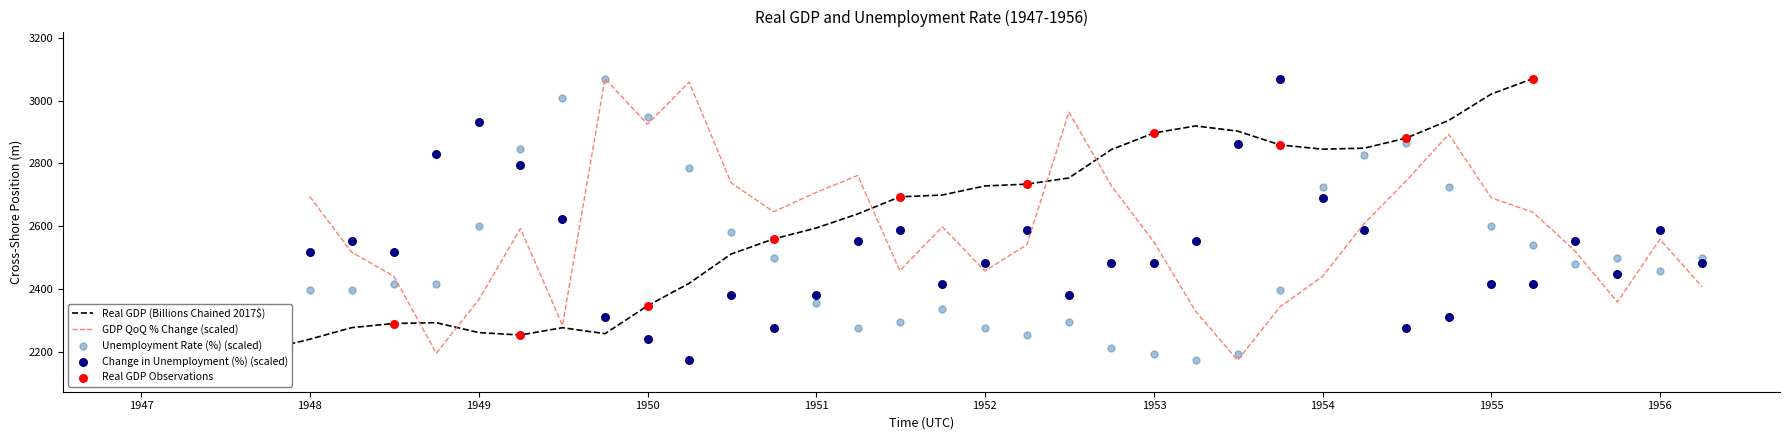

Which series has the largest total across all categories?

GDP QoQ % Change